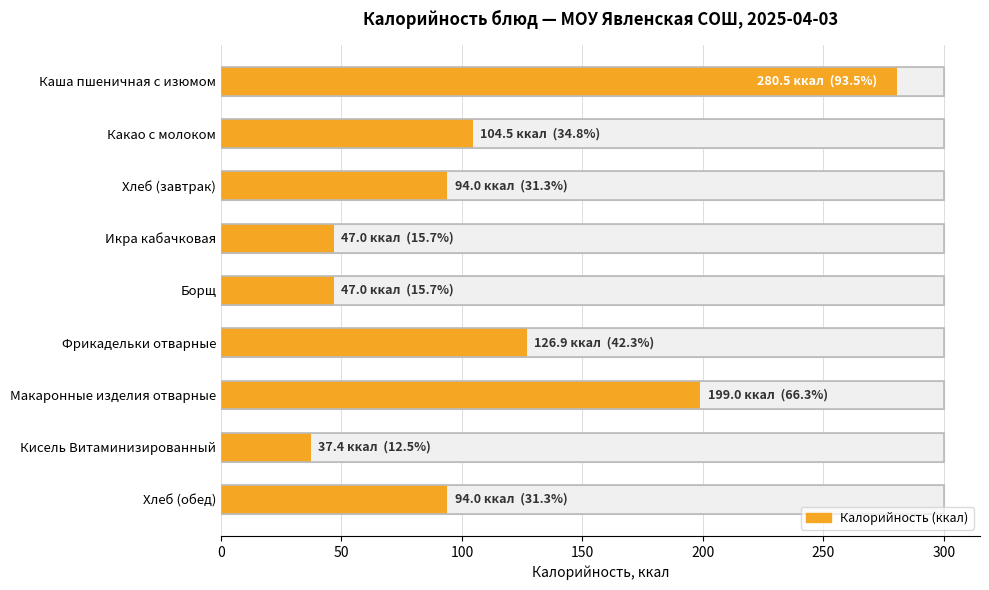

Reading left to right, transcribe all the data shown in this chart.

280.5	104.5	94.0	47.0	47.0	126.9	199.0	37.4	94.0